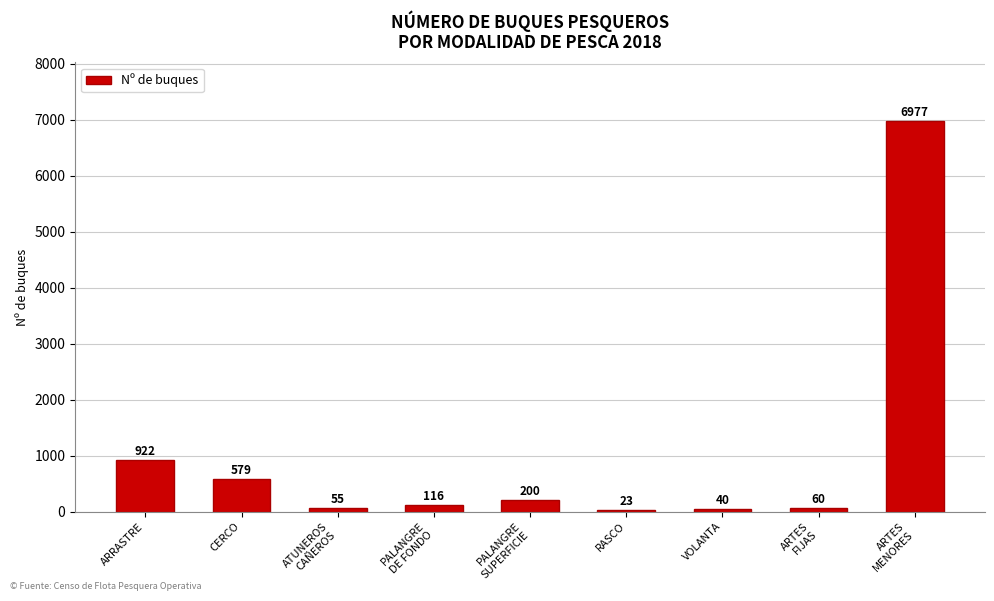

What is the change in value from PALANGRE
DE FONDO to ARTES
FIJAS?

-56